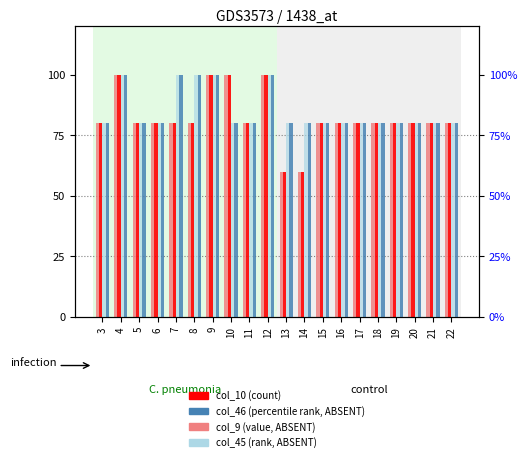

What are all the series names shown in the legend?

col_10, col_9, col_46, col_45